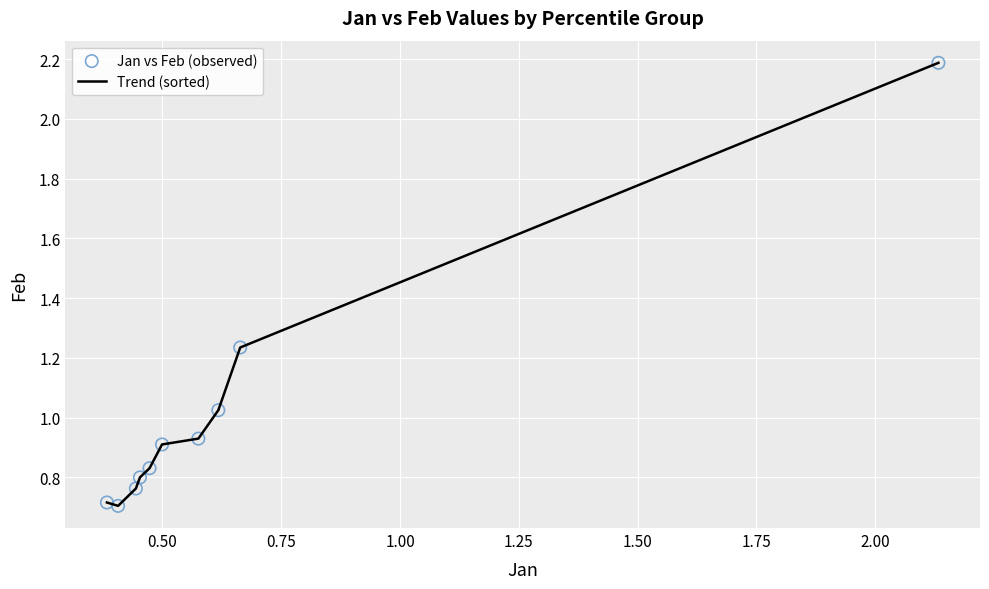

What is the maximum value shown in the chart?

2.2